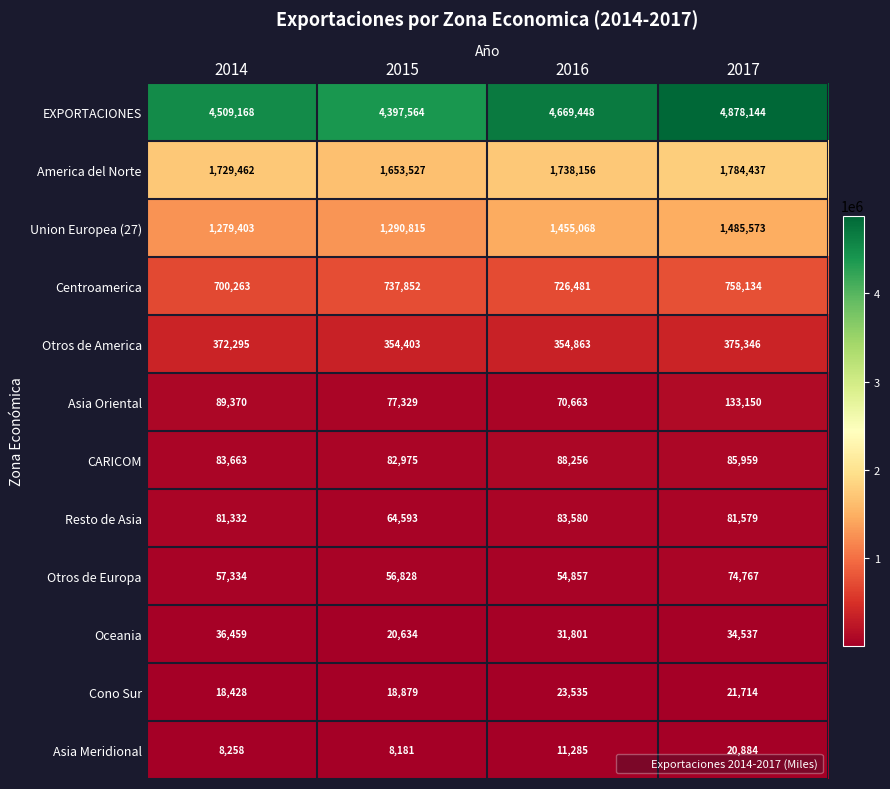

What value does the EXPORTACIONES series have at 2015?

4397564